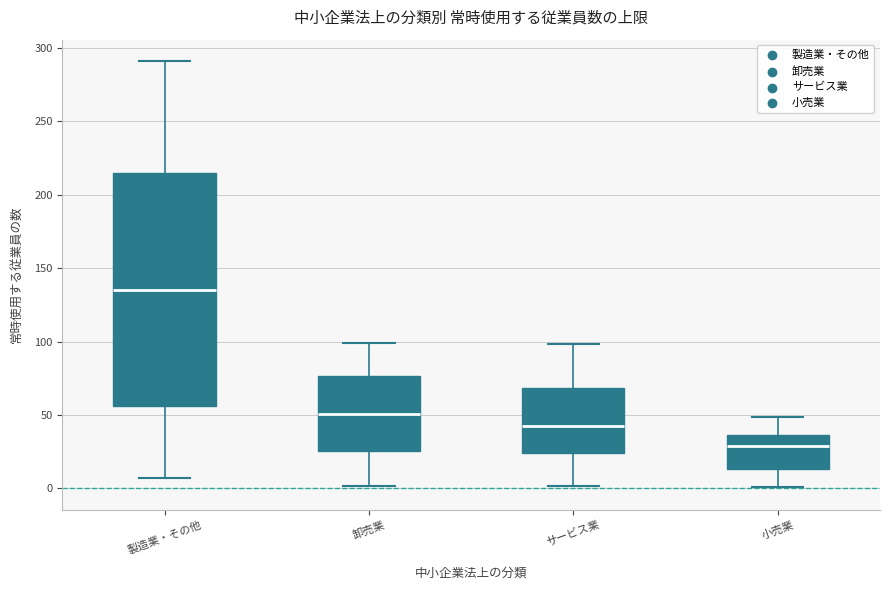

Which box is the tallest, from its lower edge to its upper edge?

製造業・その他